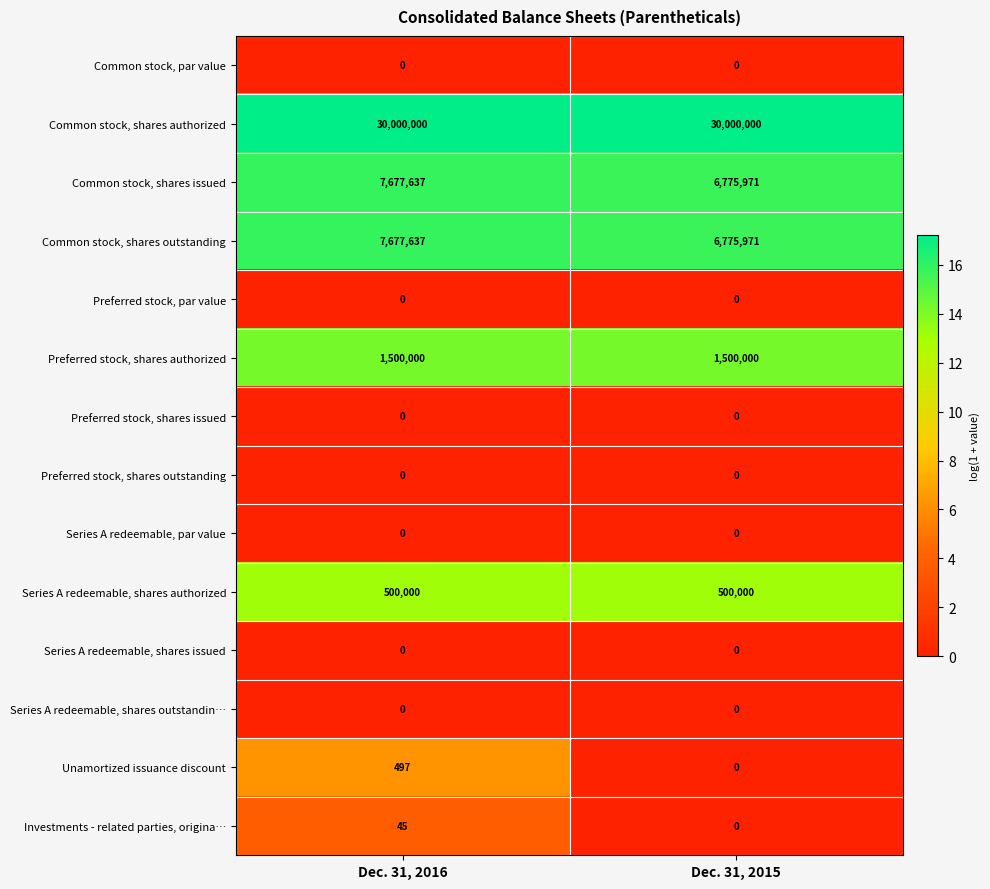

List the labels in order of Common stock, shares issued value, largest first.

Dec. 31, 2016, Dec. 31, 2015